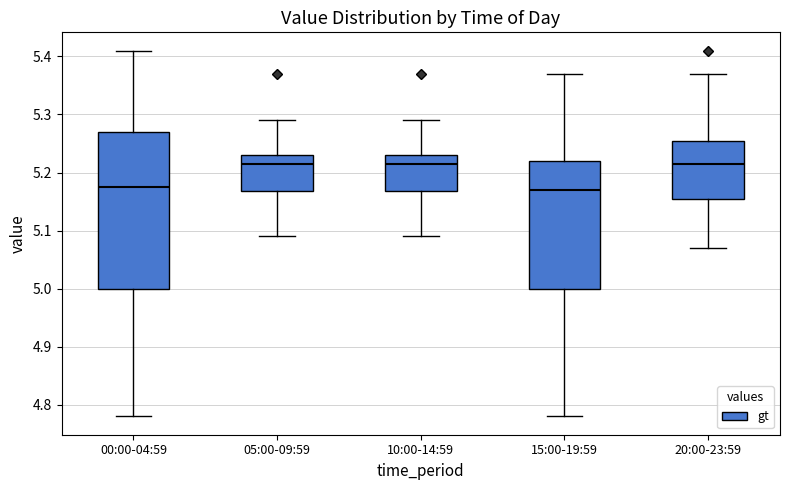

Reading left to right, transcribe this box plot: for each box, give where its median line is, the range the box spans, and where its two whiskers end, as read against the y-axis. The values are not printed on the chart, so give them approximately, as read against the axis.

00:00-04:59: median 5.18, box 5.00 to 5.27, whiskers 4.78 to 5.41
05:00-09:59: median 5.22, box 5.17 to 5.23, whiskers 5.09 to 5.29
10:00-14:59: median 5.22, box 5.17 to 5.23, whiskers 5.09 to 5.29
15:00-19:59: median 5.17, box 5.00 to 5.22, whiskers 4.78 to 5.37
20:00-23:59: median 5.22, box 5.16 to 5.26, whiskers 5.07 to 5.37